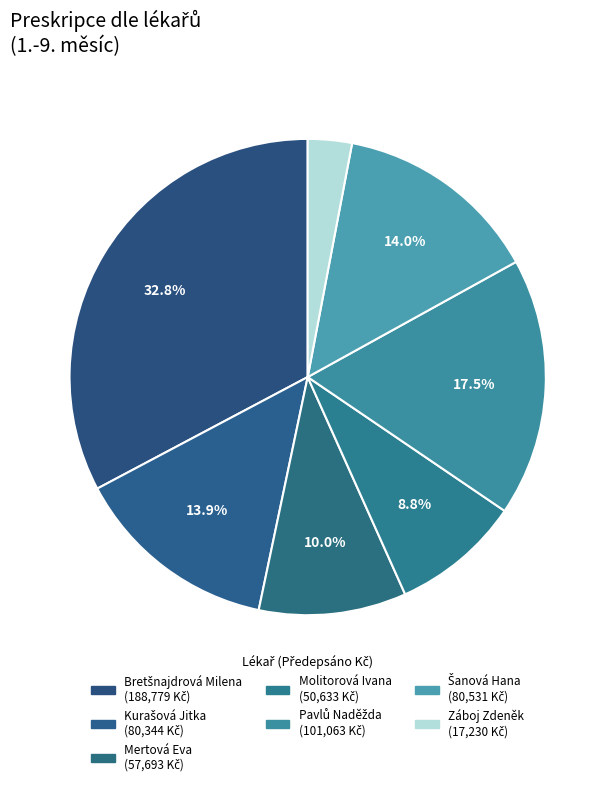

To the nearest percent, what percentage of the pie is Pavlů Naděžda?

18%